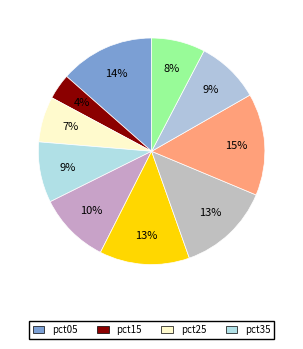

Rank the categories by value from lowest to highest.

pct15, pct25, pct95, pct35, pct85, pct45, pct55, pct65, pct05, pct75